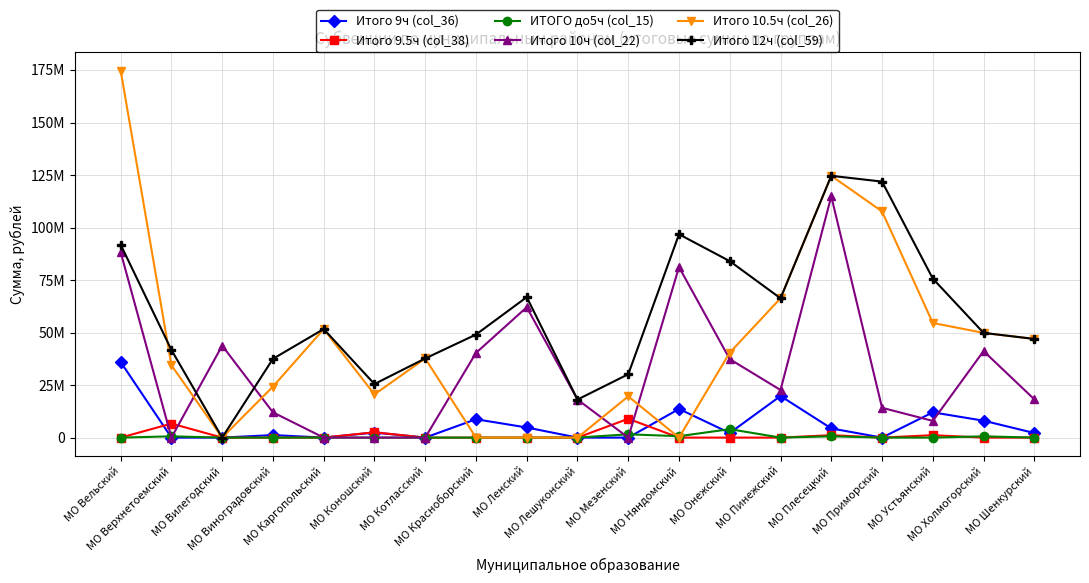

Which series has the largest range (max minus min)?

Итого 10.5ч (col_26)